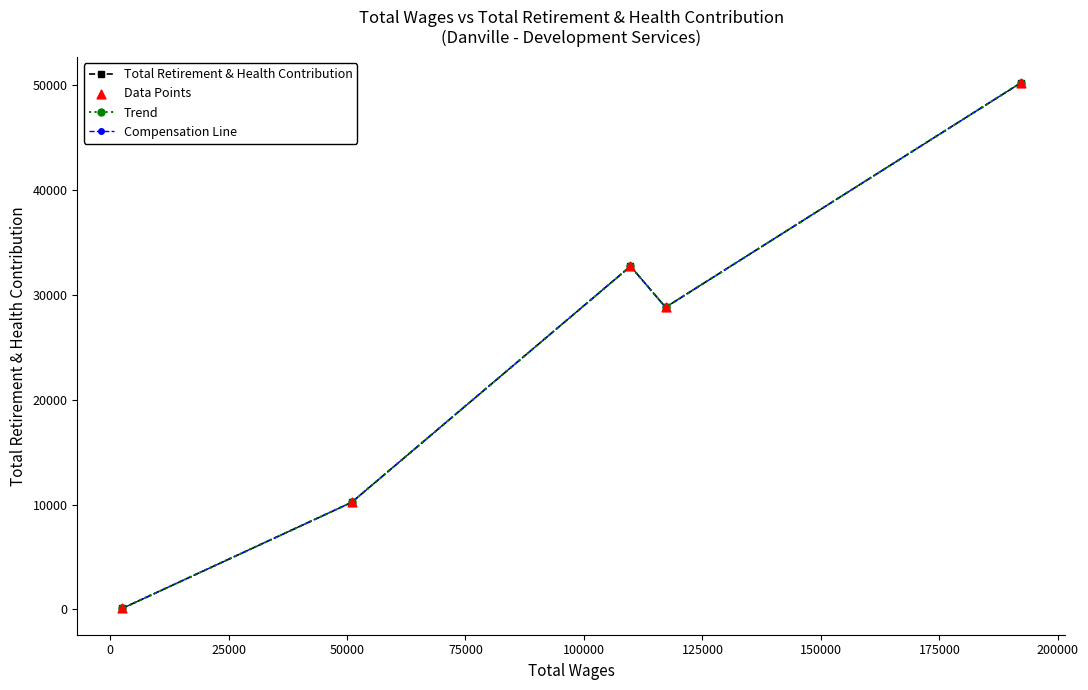

Does the chart have visible grid lines?

No